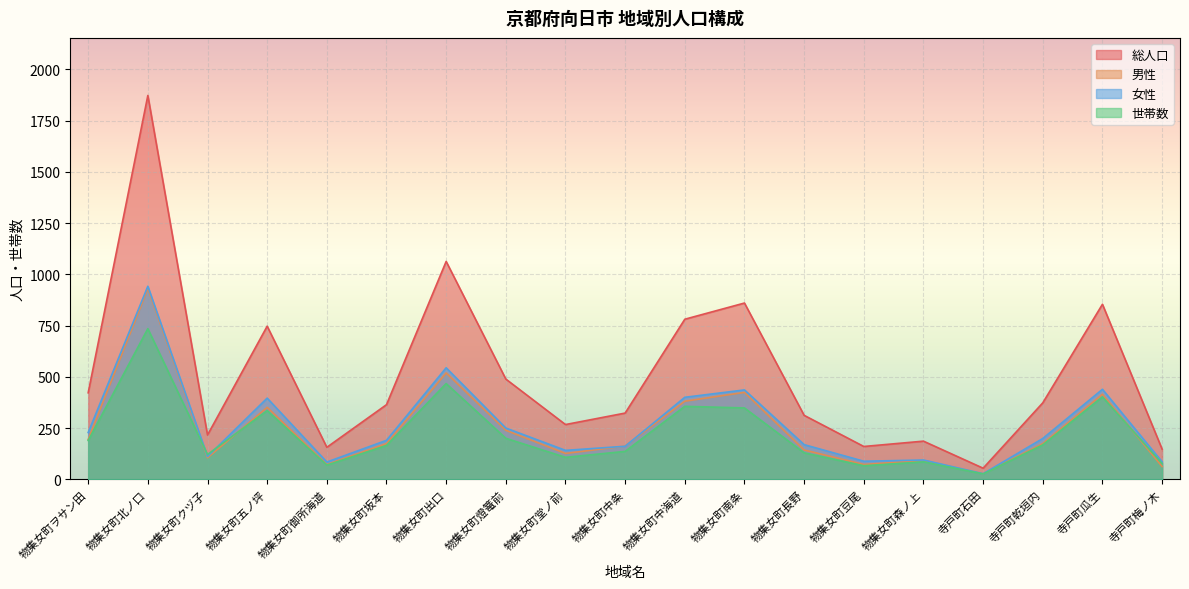

At how many categories does at least one series exceed 1508?

1